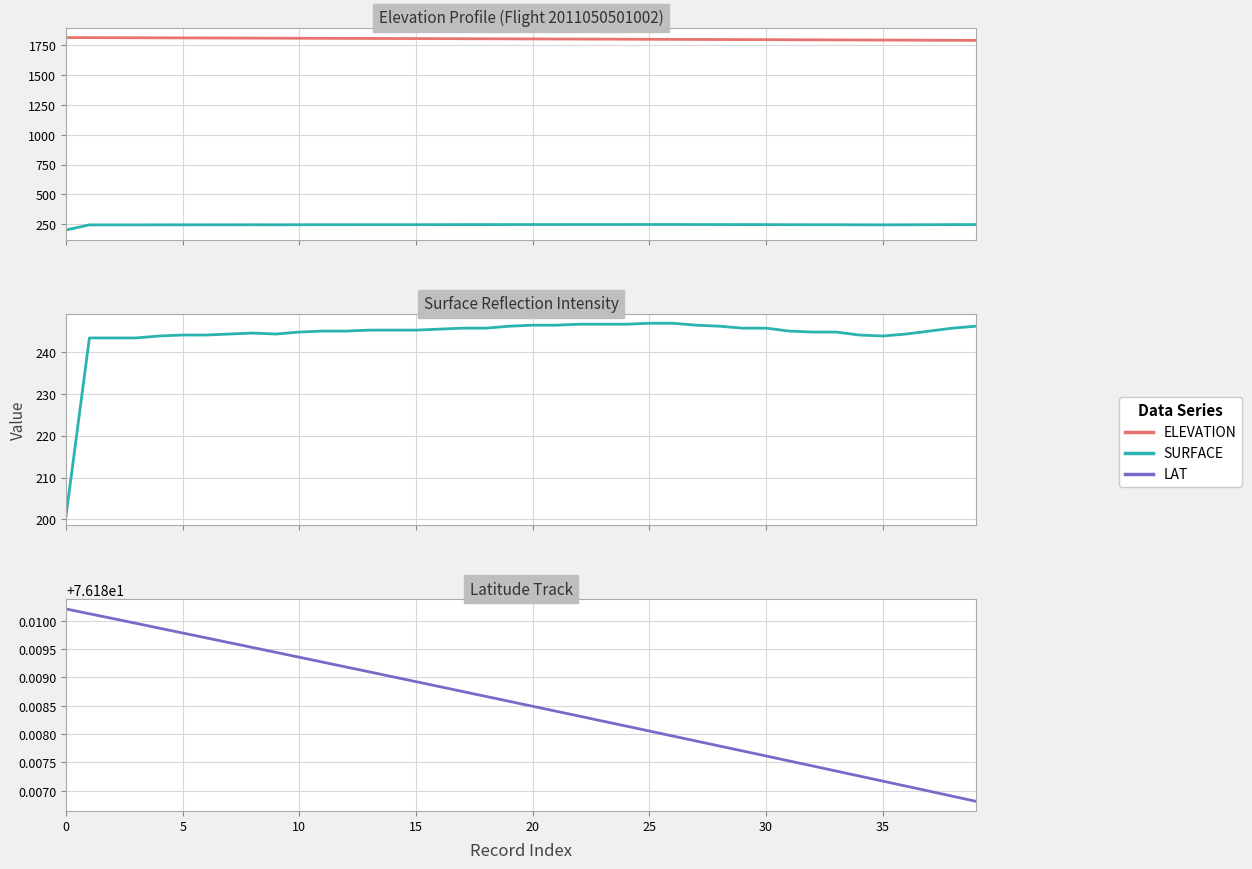

True or false: LAT has more than 1 interior local peaks.

False